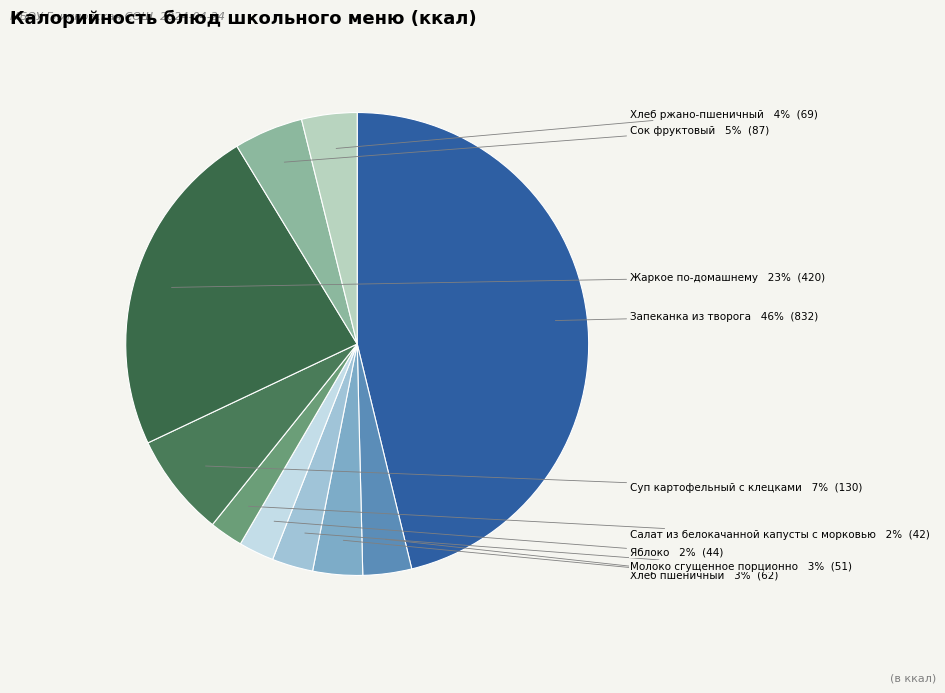

True or false: Чай с сахаром accounts for 3% of the total.

True